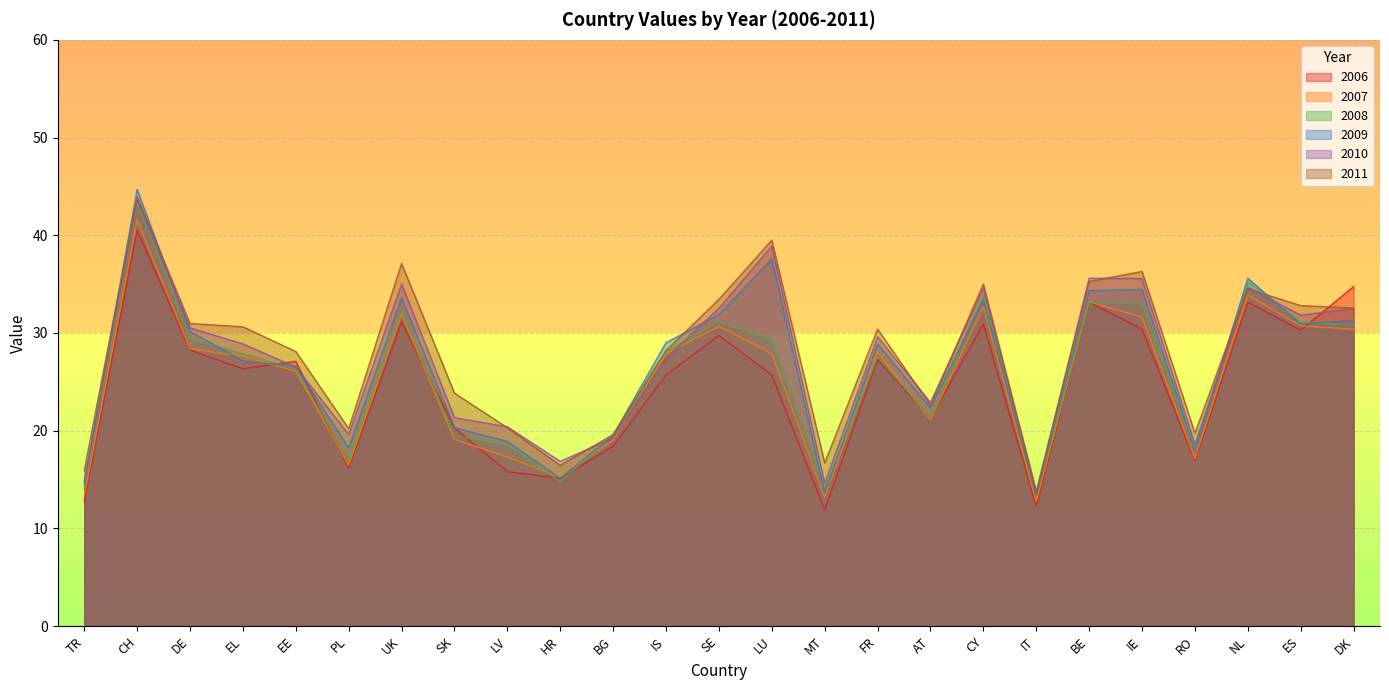

Which series ends up on top after the final intersection of 2008 and 2006?

2006